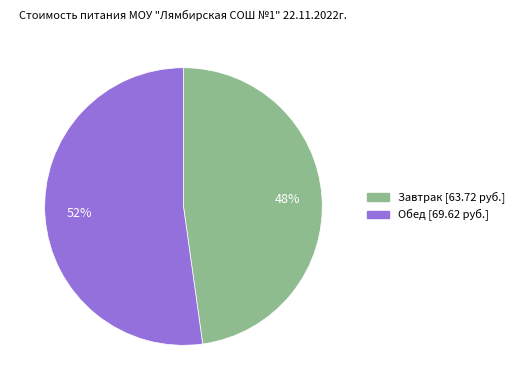

How many segments does this pie chart have?

2